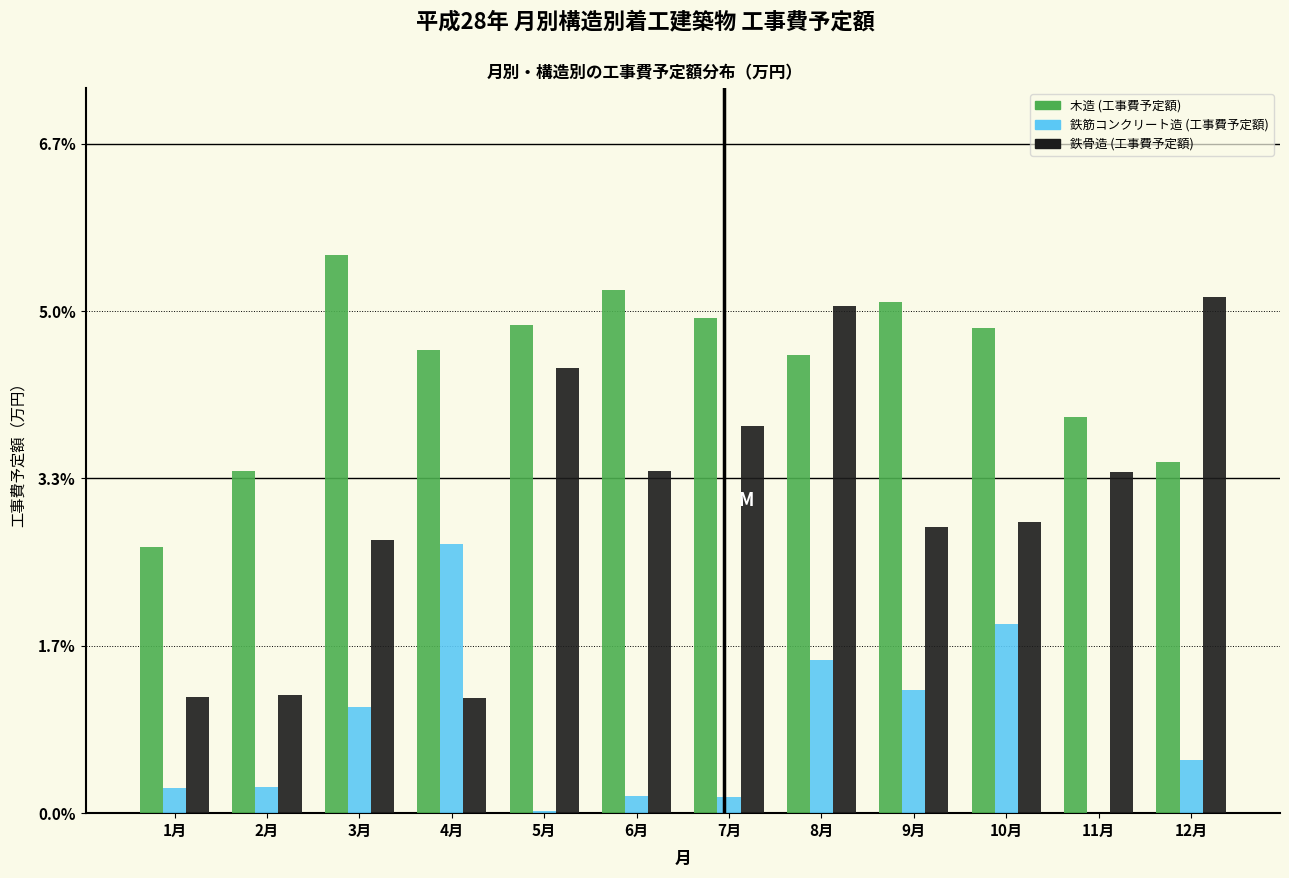

What is the sum of the 木造 (工事費予定額) values at 10月 and 12月?

8.3